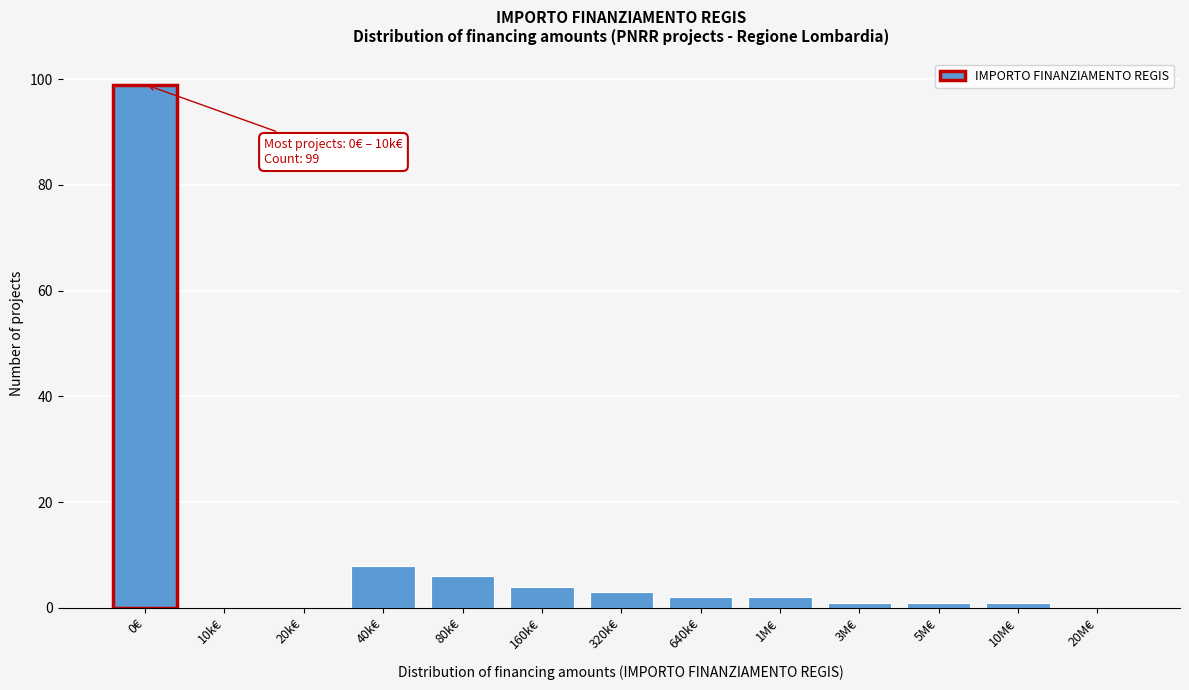

Reading left to right, extract all data points from this chart.

0€=99	10k€=0	20k€=0	40k€=8	80k€=6	160k€=4	320k€=3	640k€=2	1M€=2	3M€=1	5M€=1	10M€=1	20M€=0